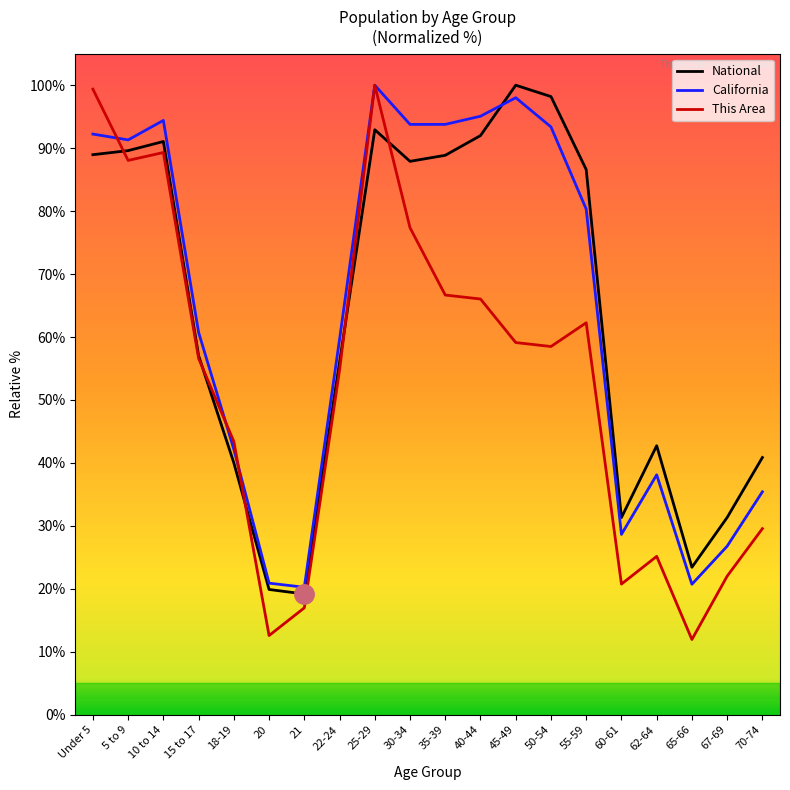

What is the minimum value shown in the chart?

11.9